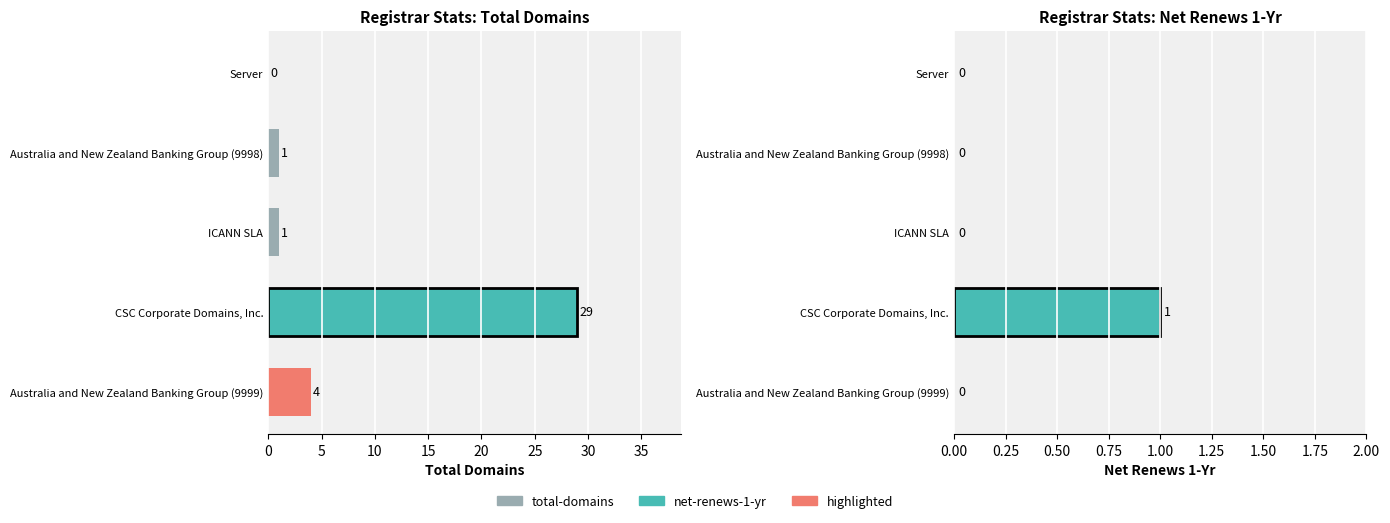

How many bars are there in total?

10